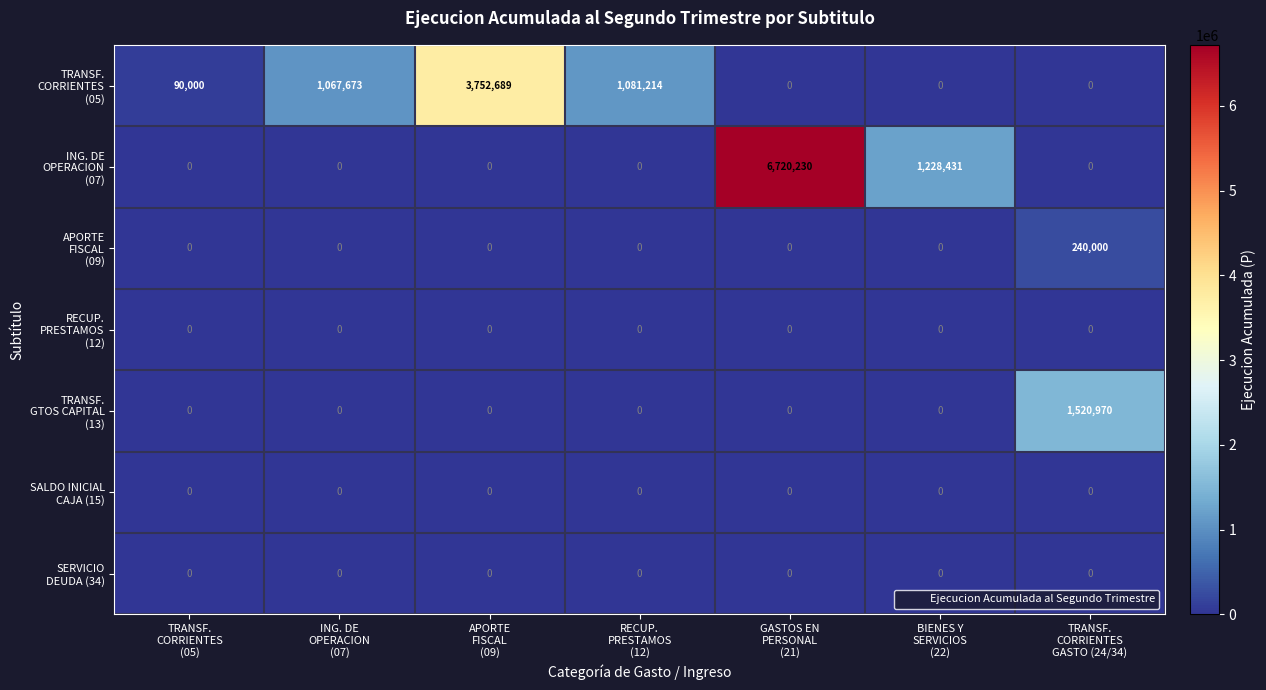

What is the maximum value shown in the chart?

6720230